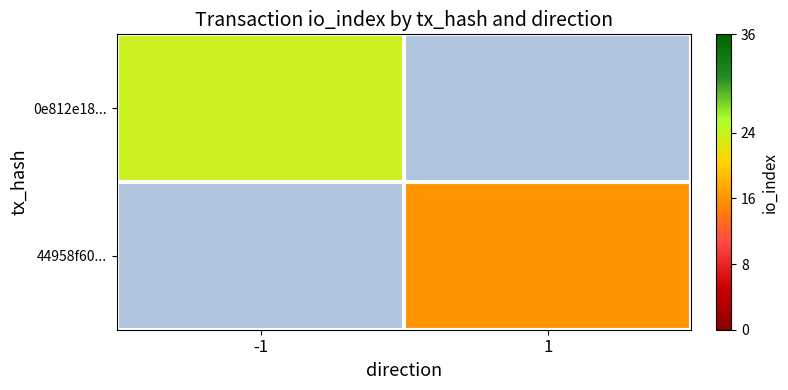

Count the number of data series in this chart.

2